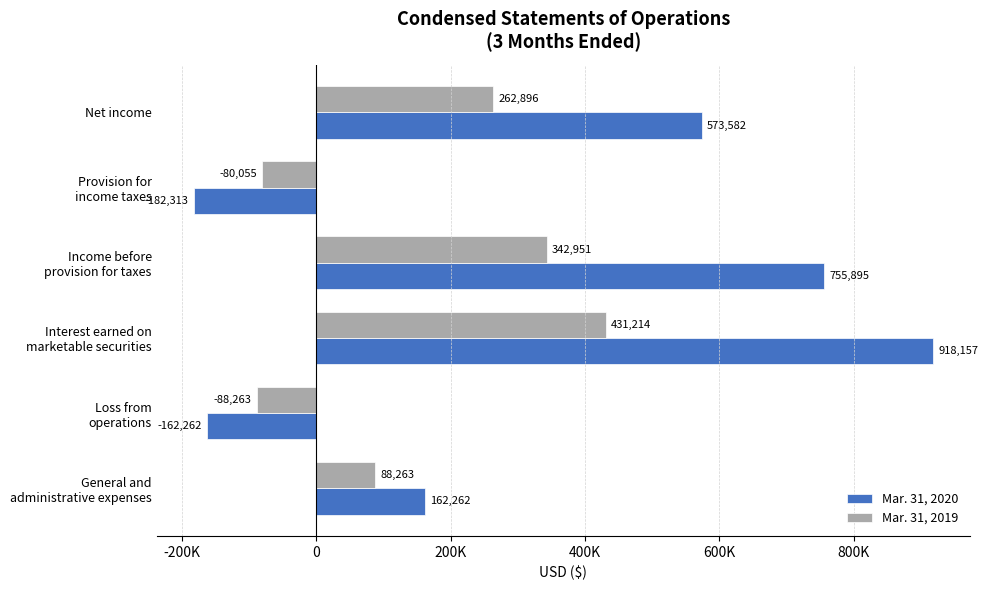

Rank the series by their maximum value, from highest to lowest.

Mar. 31, 2020, Mar. 31, 2019